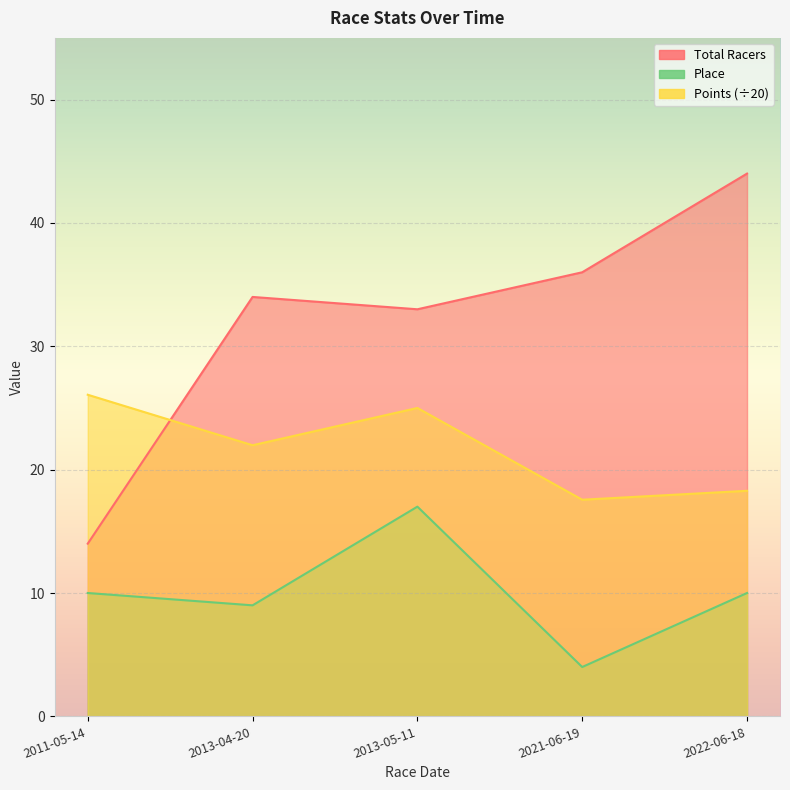

What is the maximum value shown in the chart?

44.0